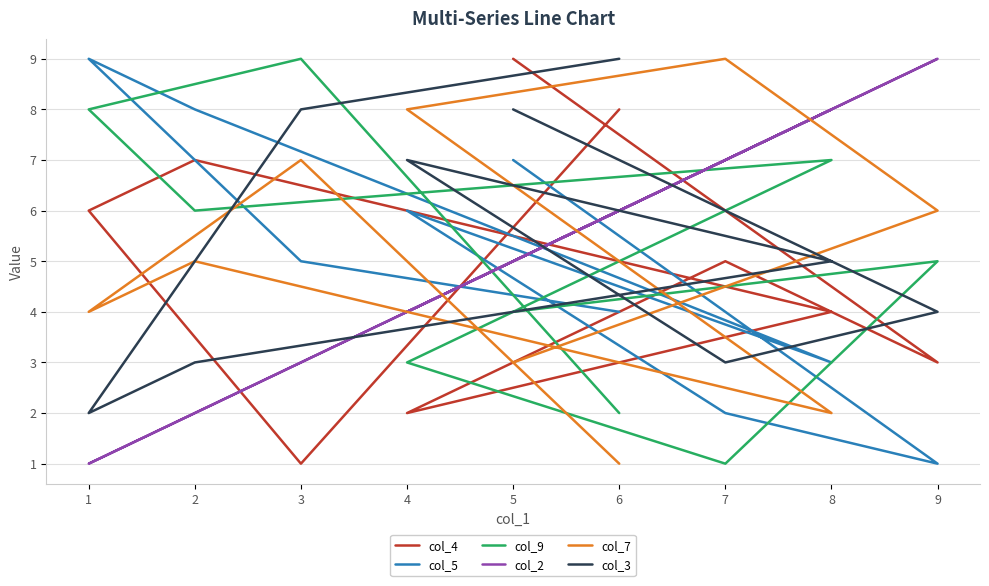

What is the spread (max minus min) of values at 8?

6